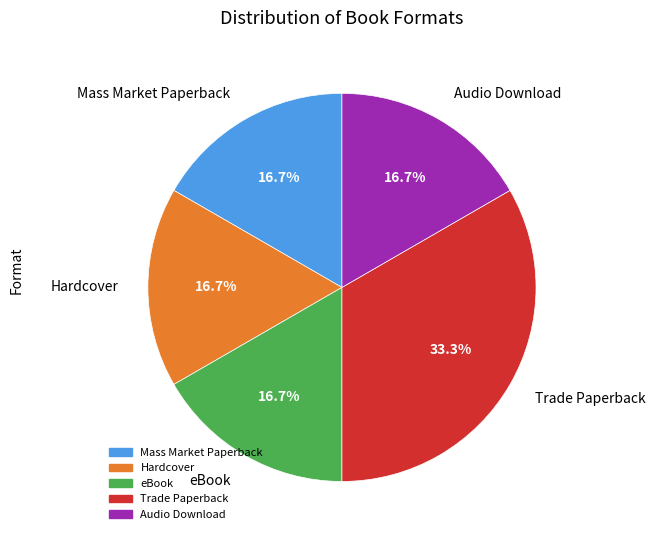

What is the ratio of the value at eBook to the value at Mass Market Paperback?

1.0